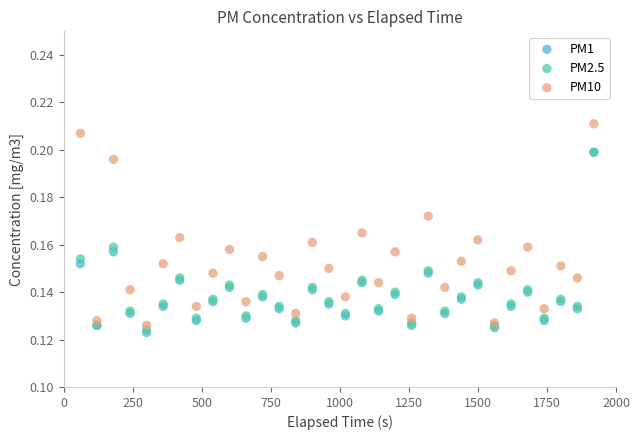

Which series has the largest Y range (max minus min)?

PM10